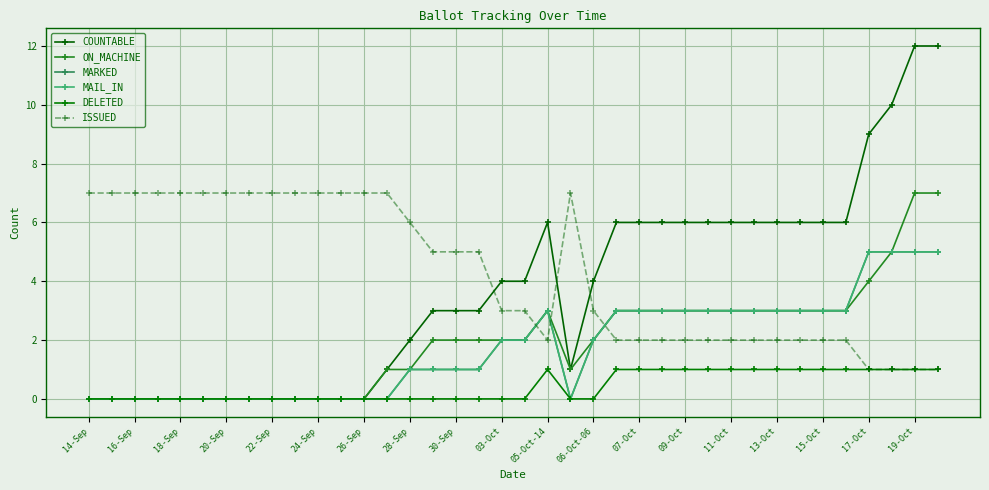

Is this an area chart (filled region under the line)?

No